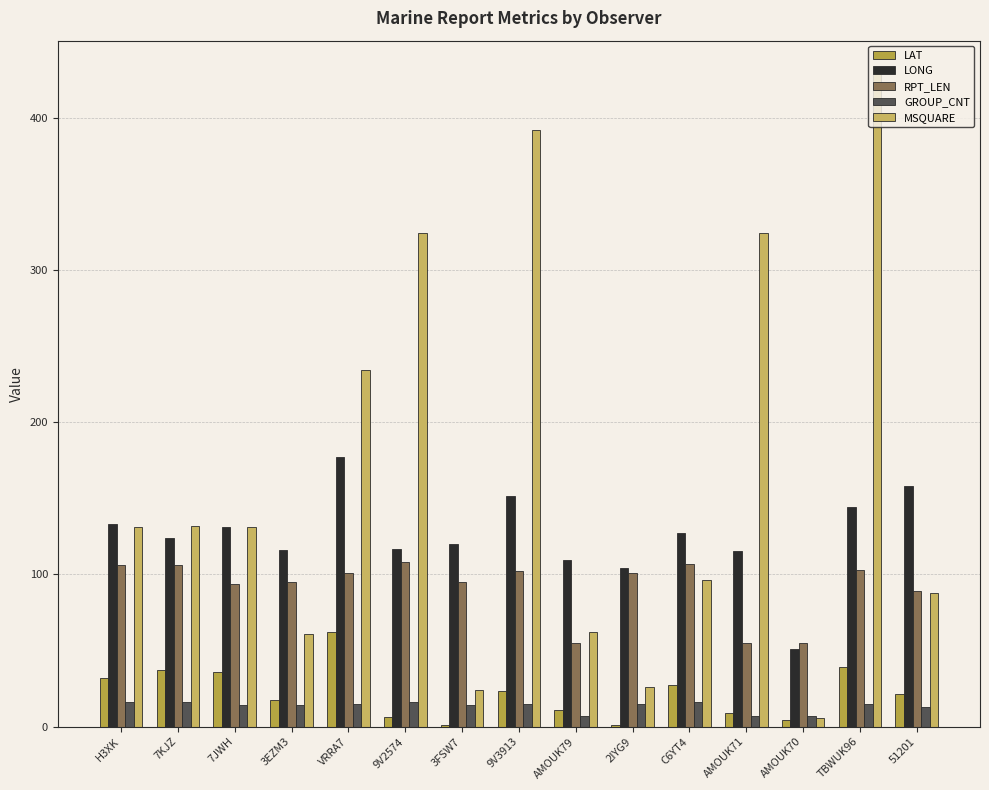

How many distinct data groups are displayed?

5